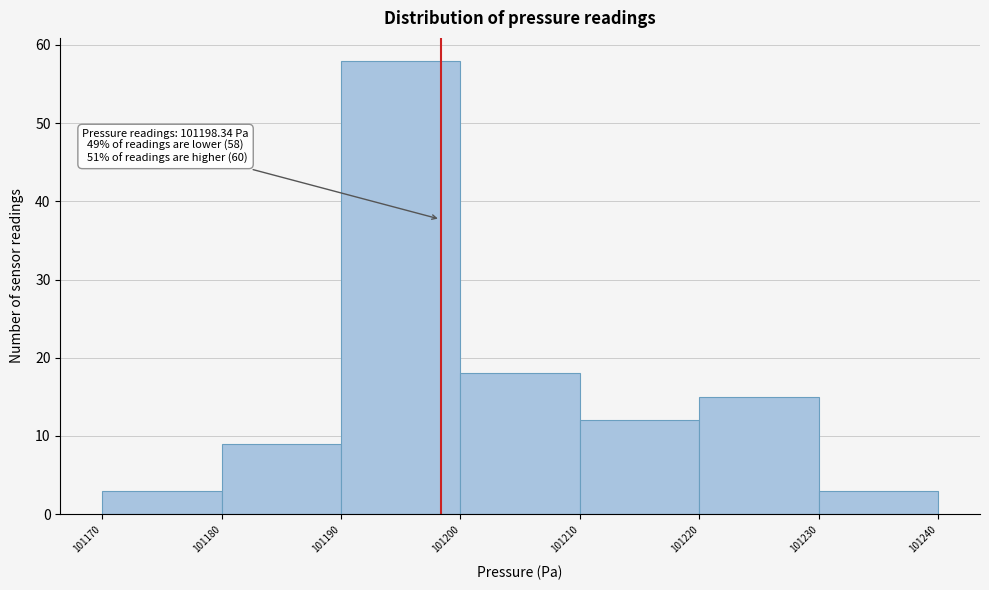

Over which range of the x-axis is the bar tallest?

101190 to 101200